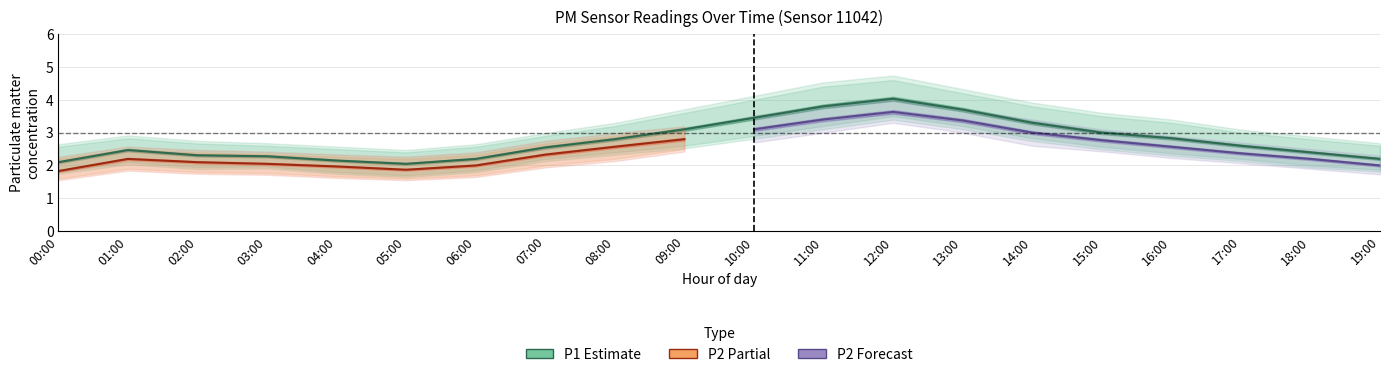

What is the difference between the second highest and minimum values in the P1_lower series?

1.5